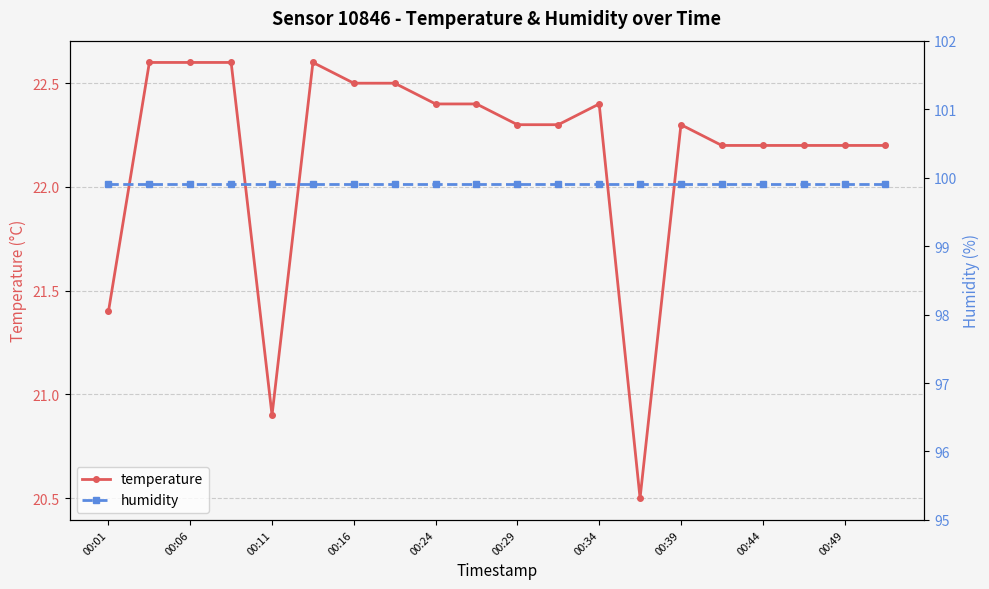

What is the highest value of the humidity series?

99.9